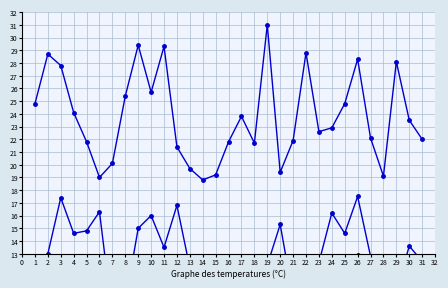

What is the sum of all Max Temp values?

737.0